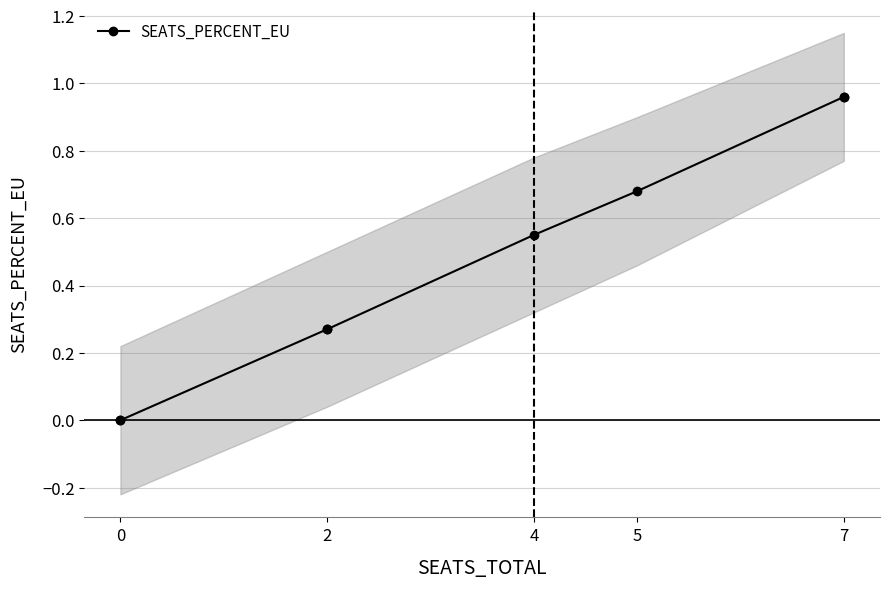

Count the number of data series in this chart.

1